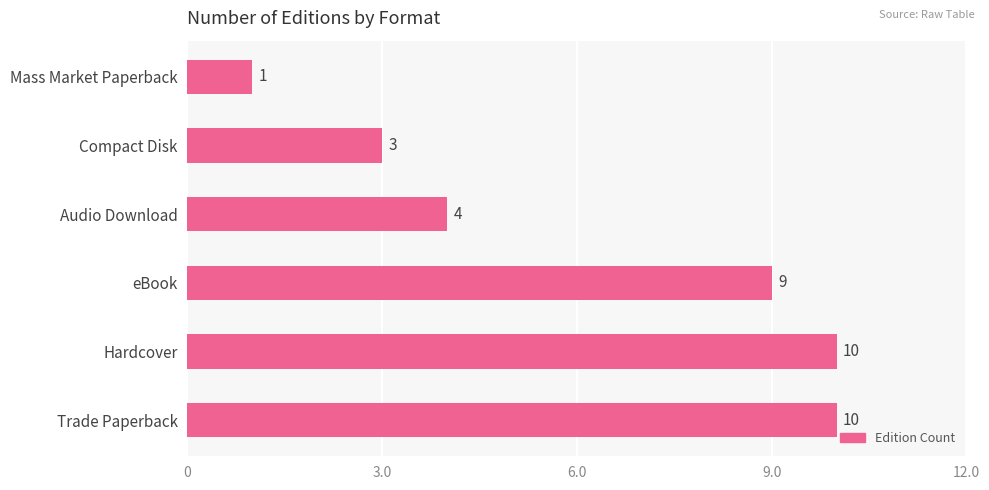

Which category has the lowest value across all series?

Mass Market Paperback